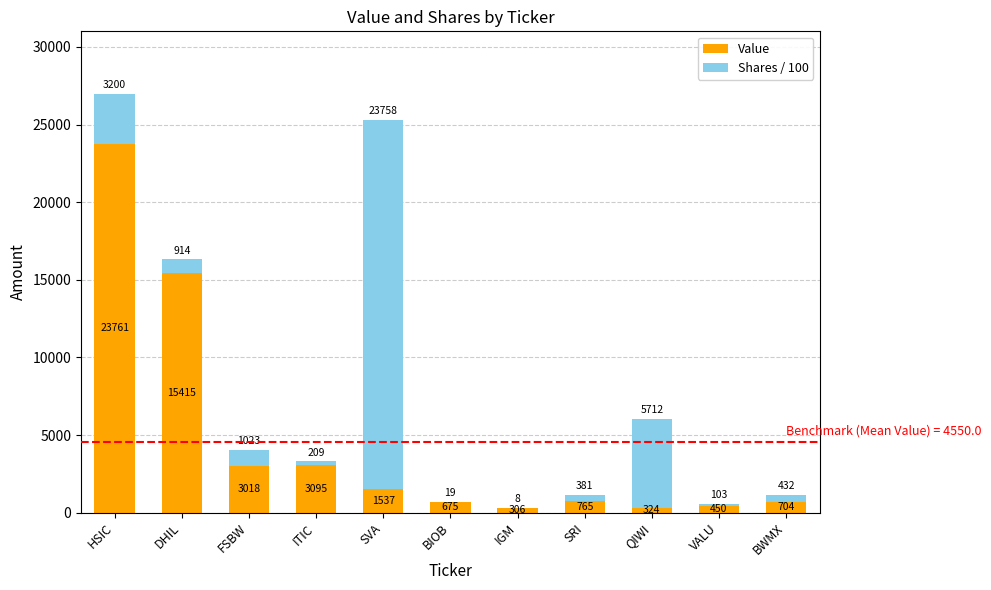

At which label does Value reach its peak?

HSIC